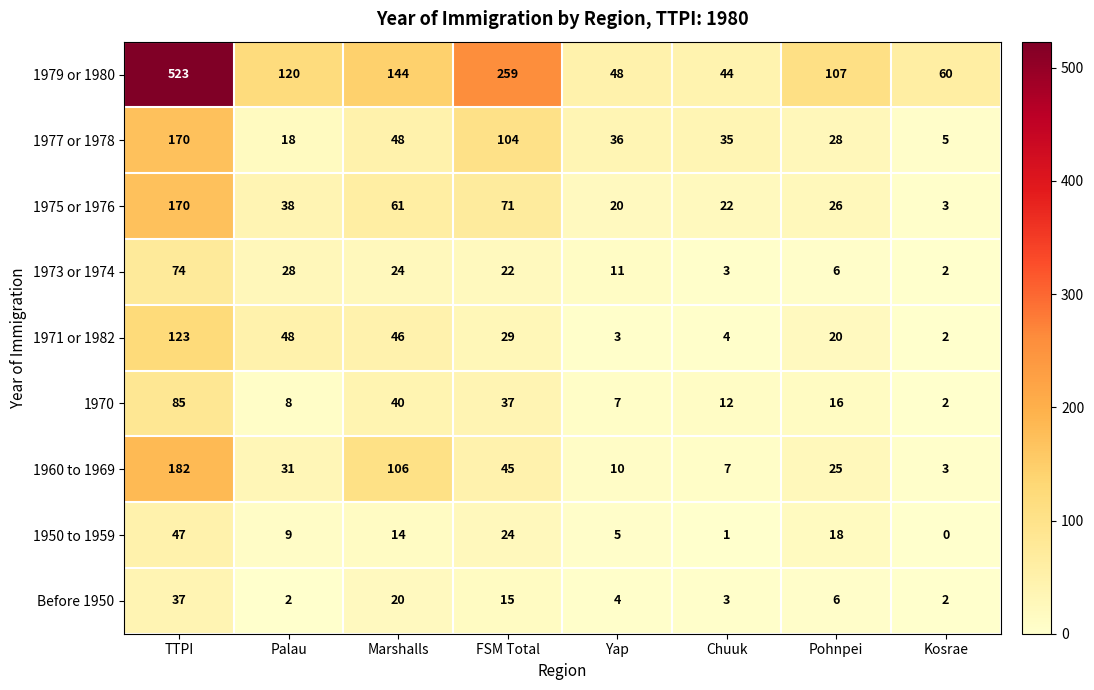

Which label corresponds to the smallest value in the chart?

Kosrae